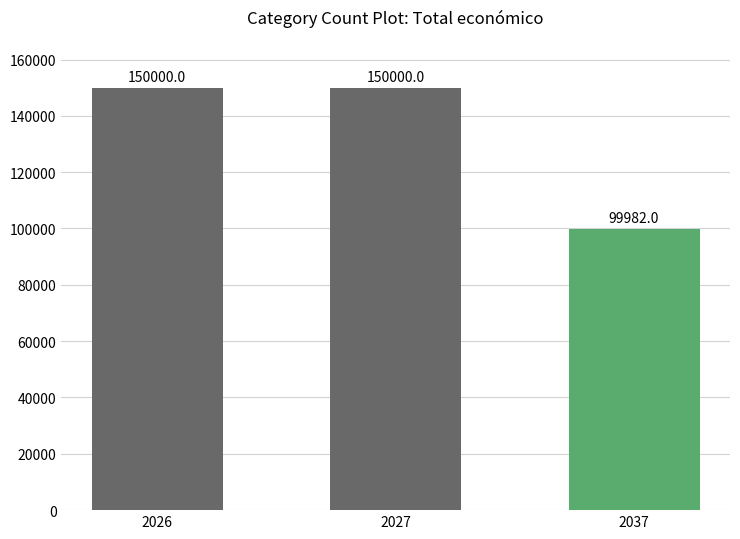

Reading right to left, transcribe all the data shown in this chart.

2037=99982	2027=150000	2026=150000